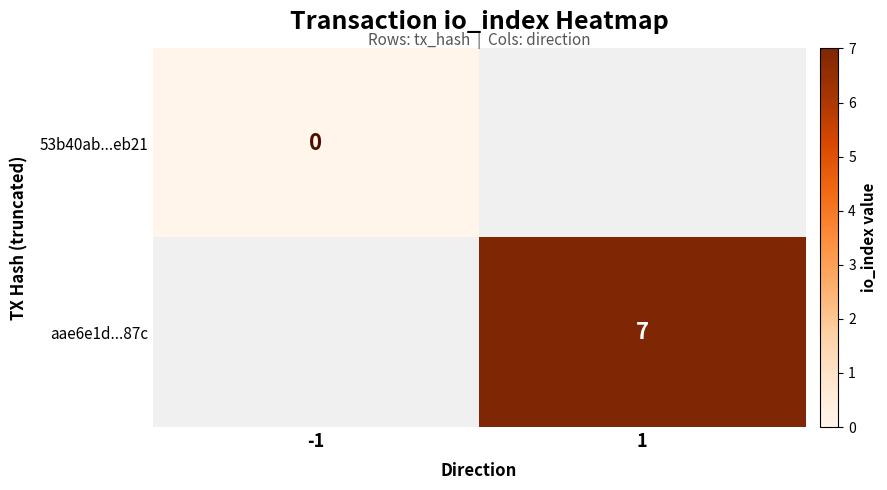

True or false: aae6e1d...87c has a value of 2 at 1.

False